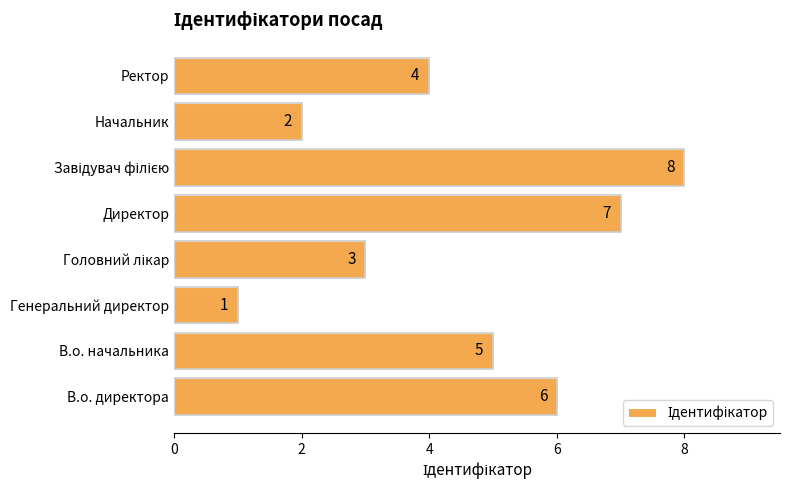

What is the greatest value displayed?

8